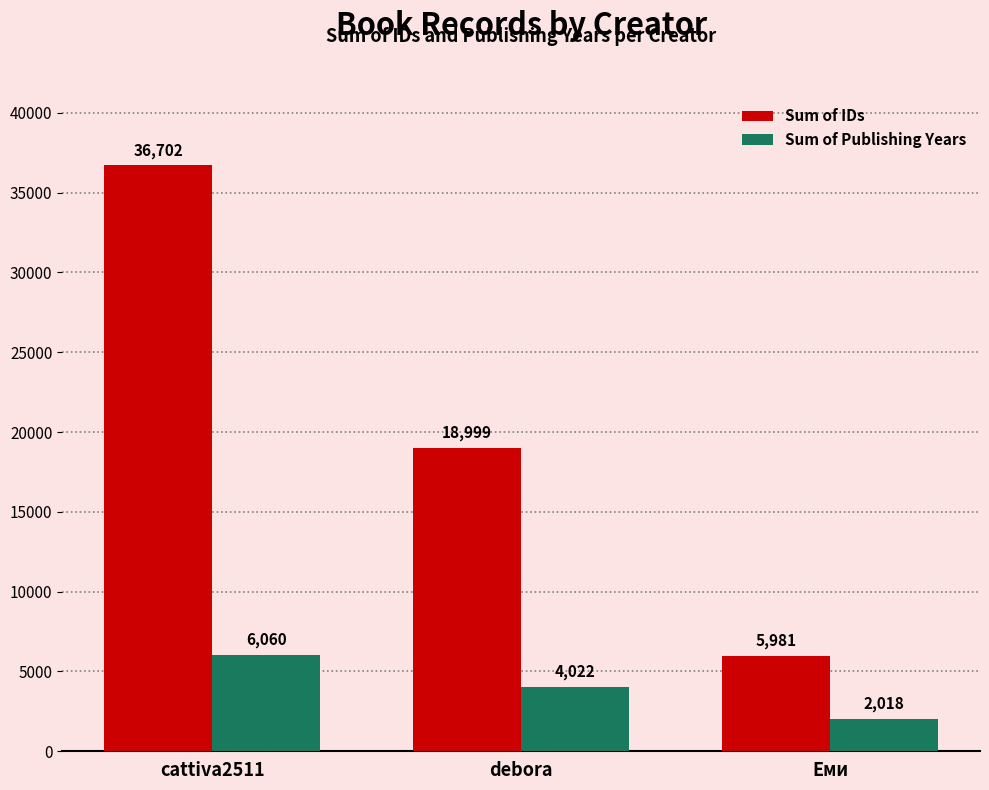

What is the label of the 2nd bar from the right?

debora